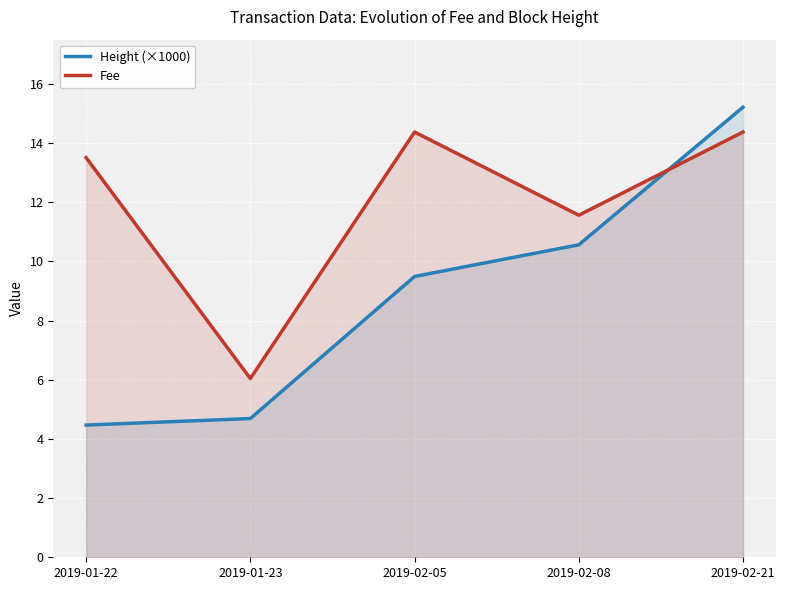

Rank the series by their average value, from lowest to highest.

Height (×1000), Fee